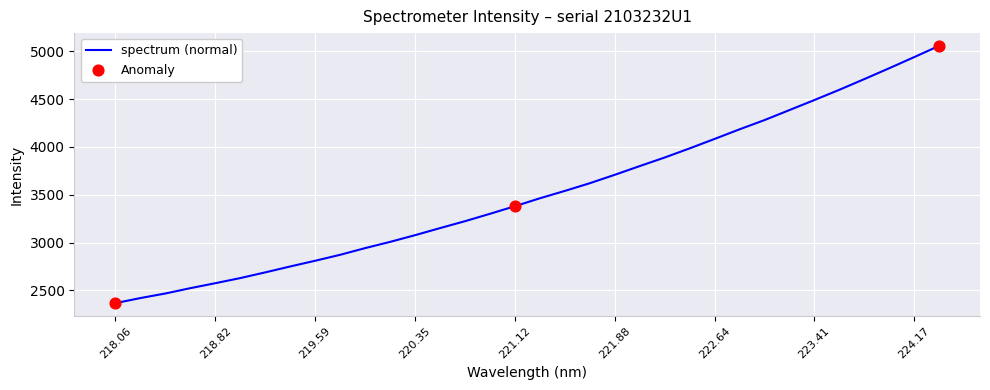

What is the smallest value displayed?

2367.3